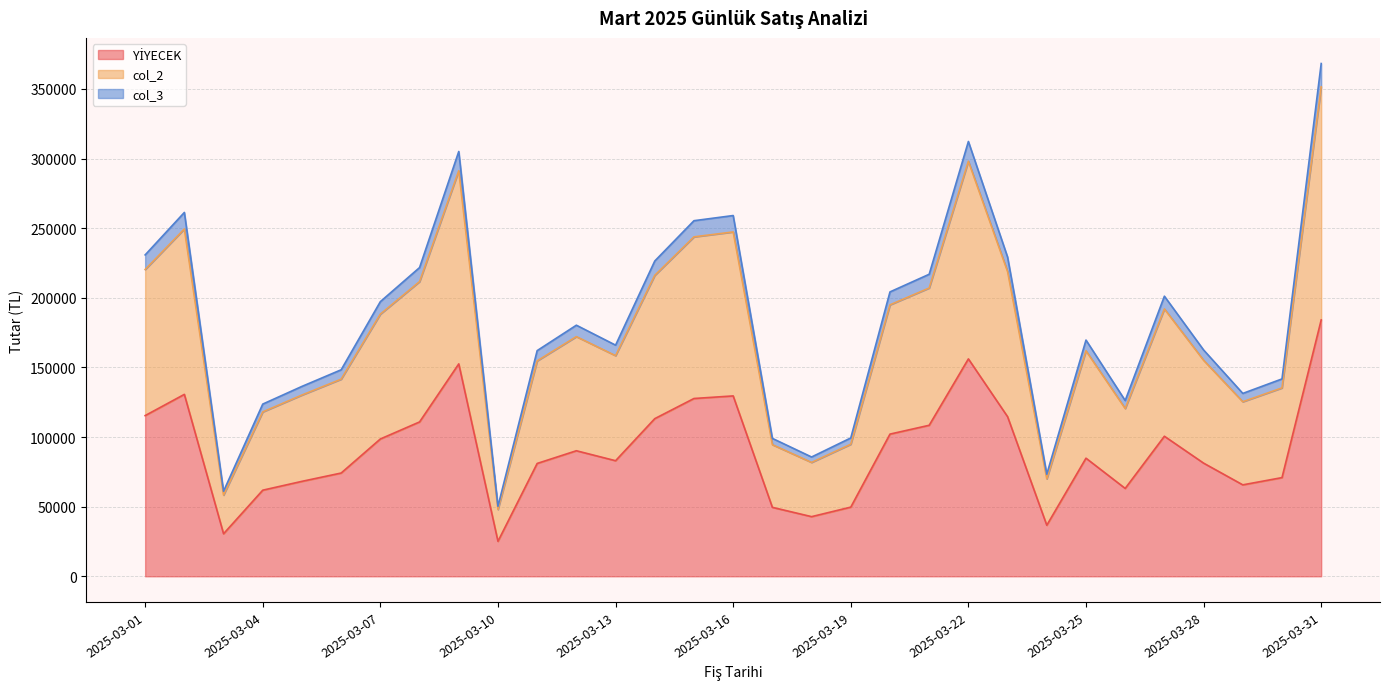

What is the total value across all series at 2025-03-19?

99340.0